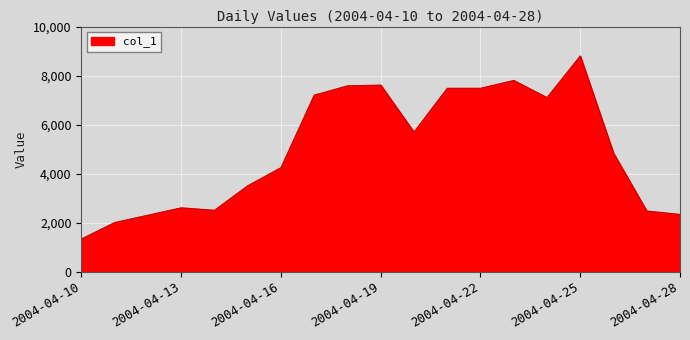

What is the difference between the maximum and minimum values?

7470